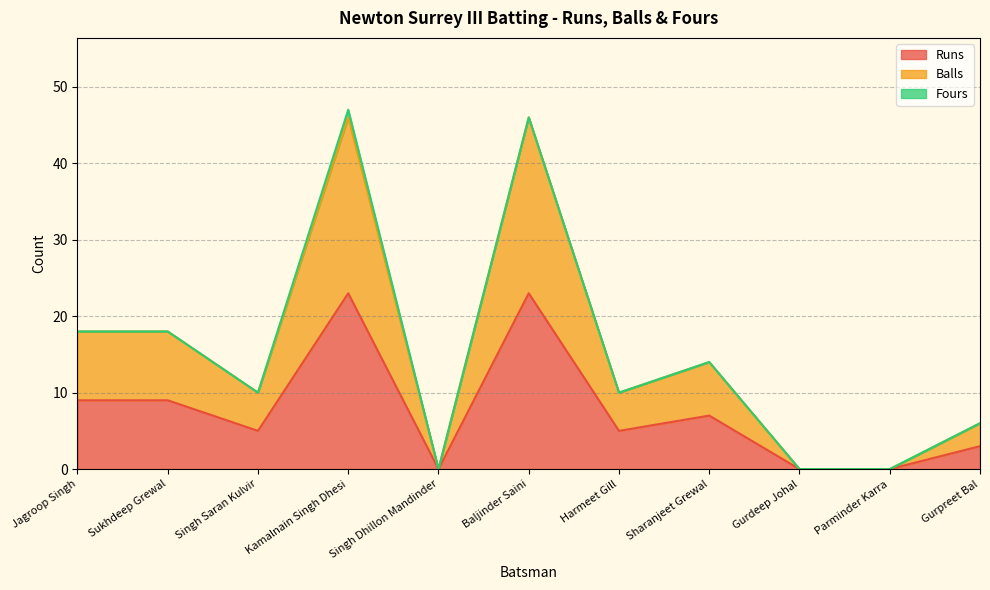

Which category has the highest value in the Runs series?

Kamalnain Singh Dhesi